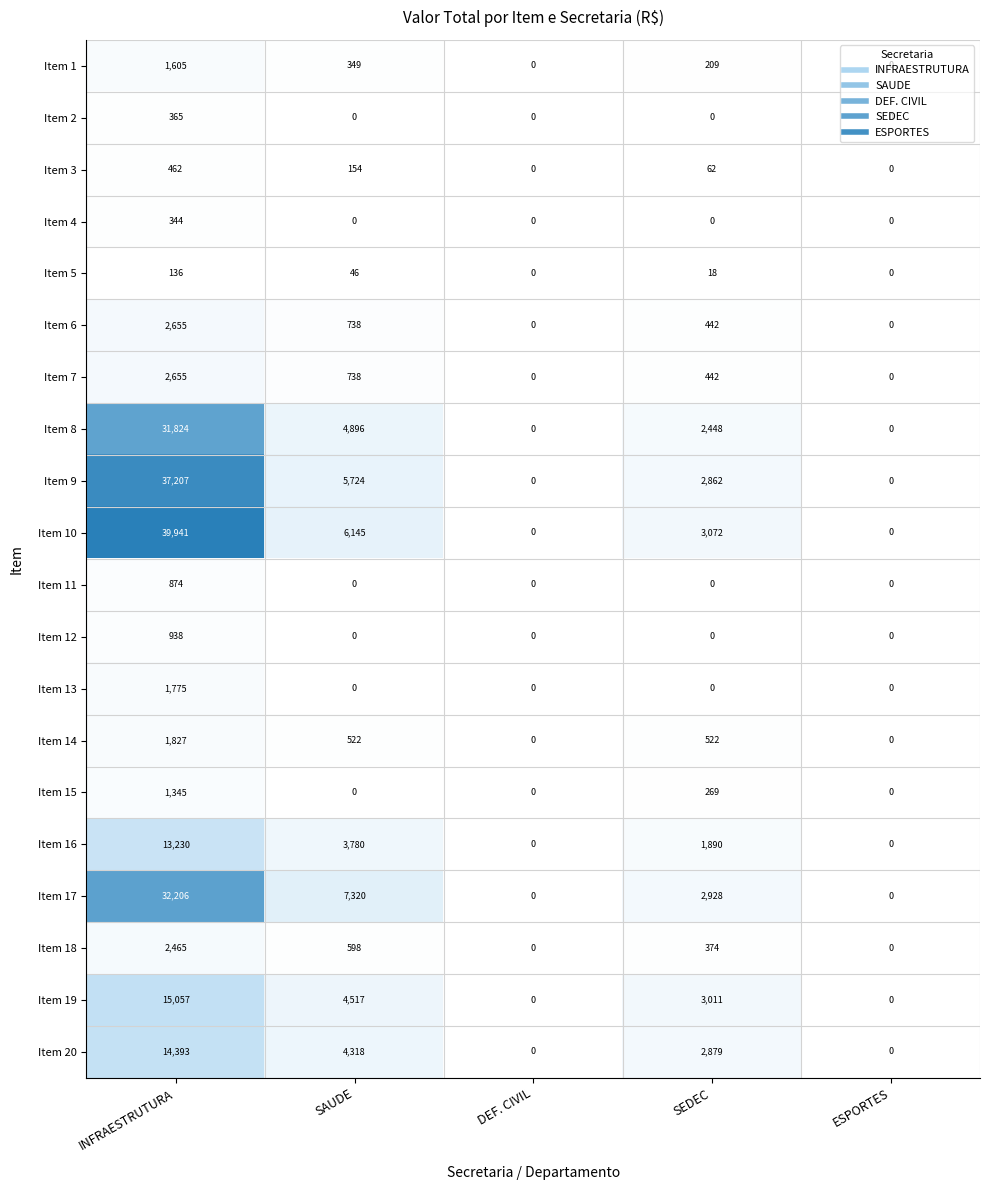

The value of Item 5 at INFRAESTRUTURA is 136. True or false?

True